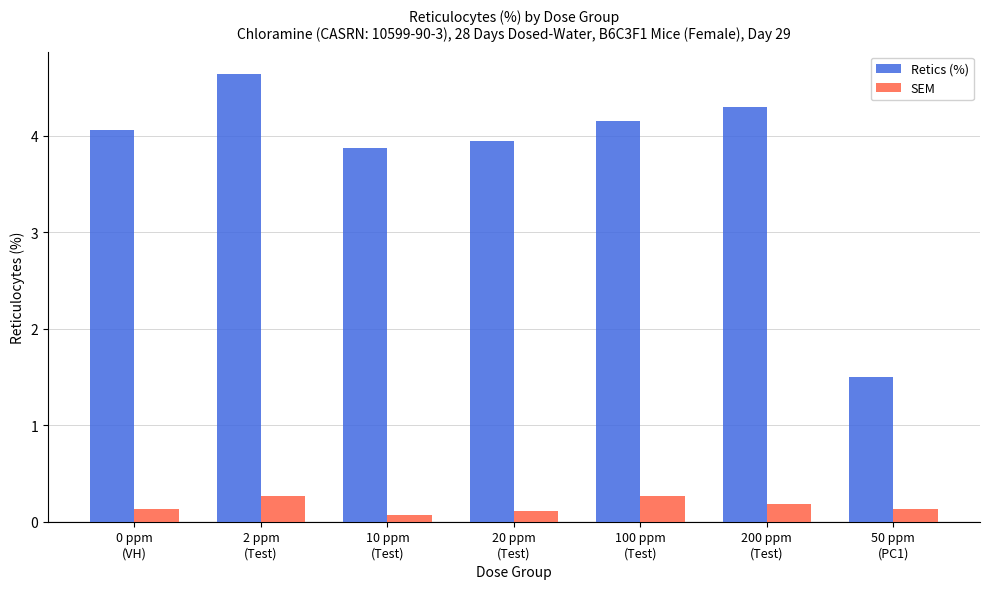

What is the difference between the Retics (%) values at 100 ppm
(Test) and 0 ppm
(VH)?

0.1